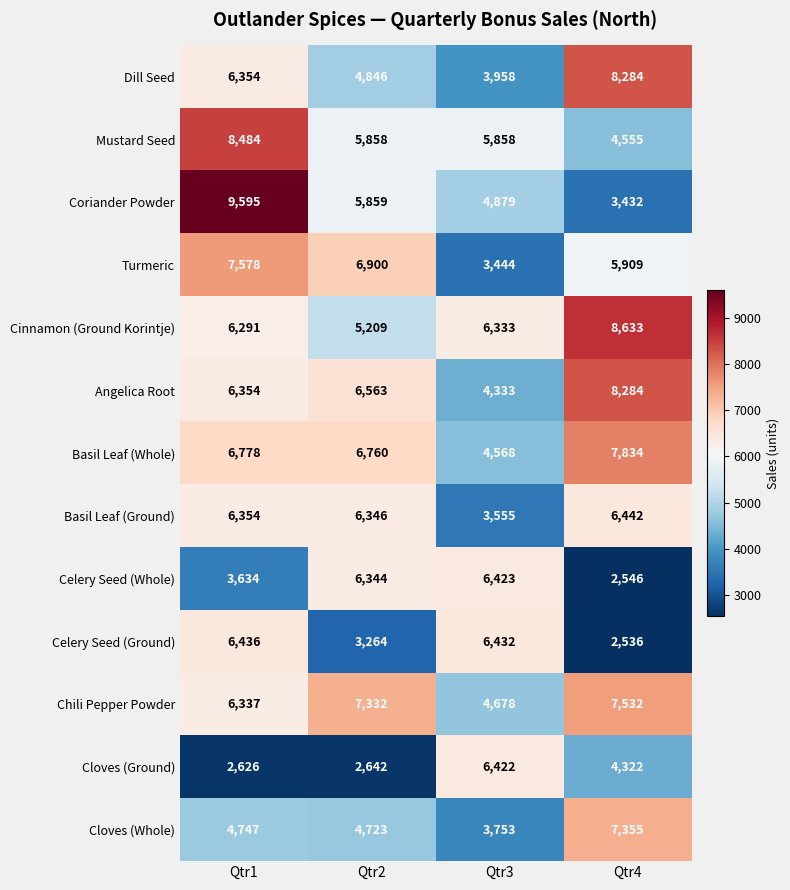

How many series are shown in this chart?

13